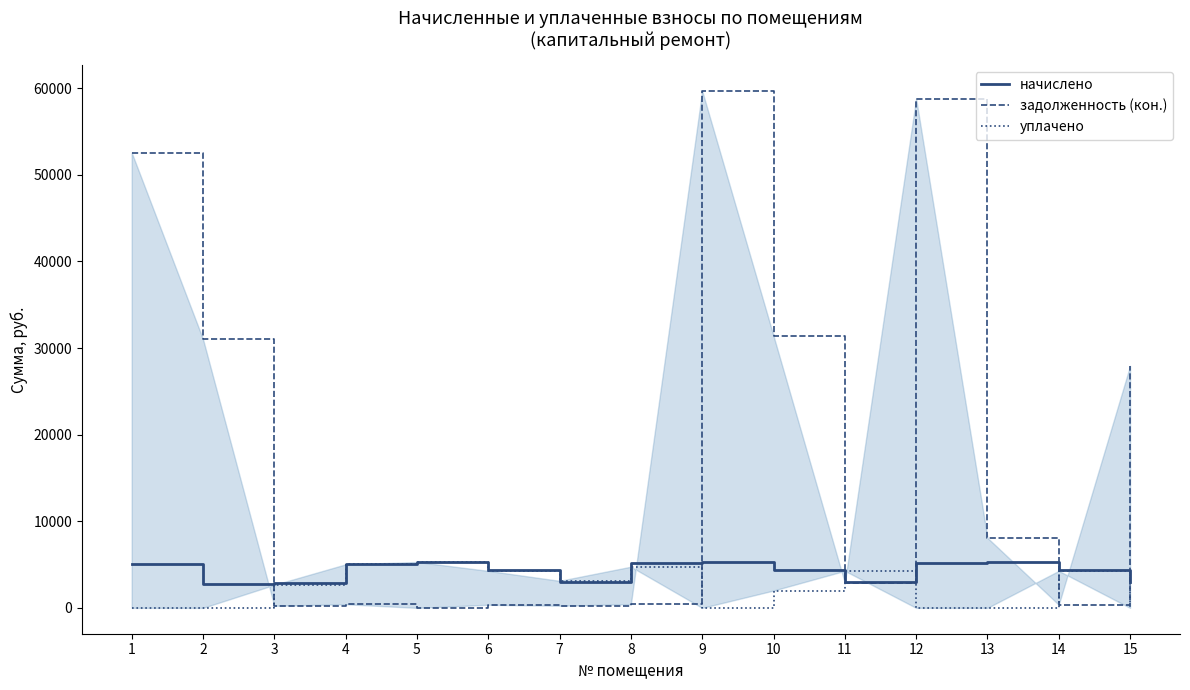

How many interior local peaks does the задолженность (кон.) series have?

4